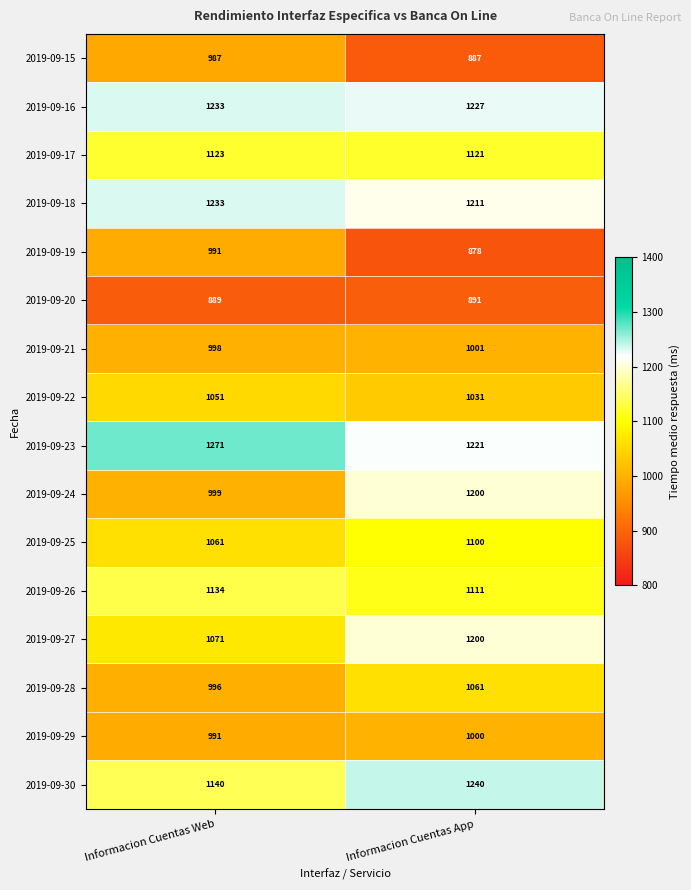

Rank the categories by 2019-09-29 value from highest to lowest.

Informacion Cuentas App, Informacion Cuentas Web